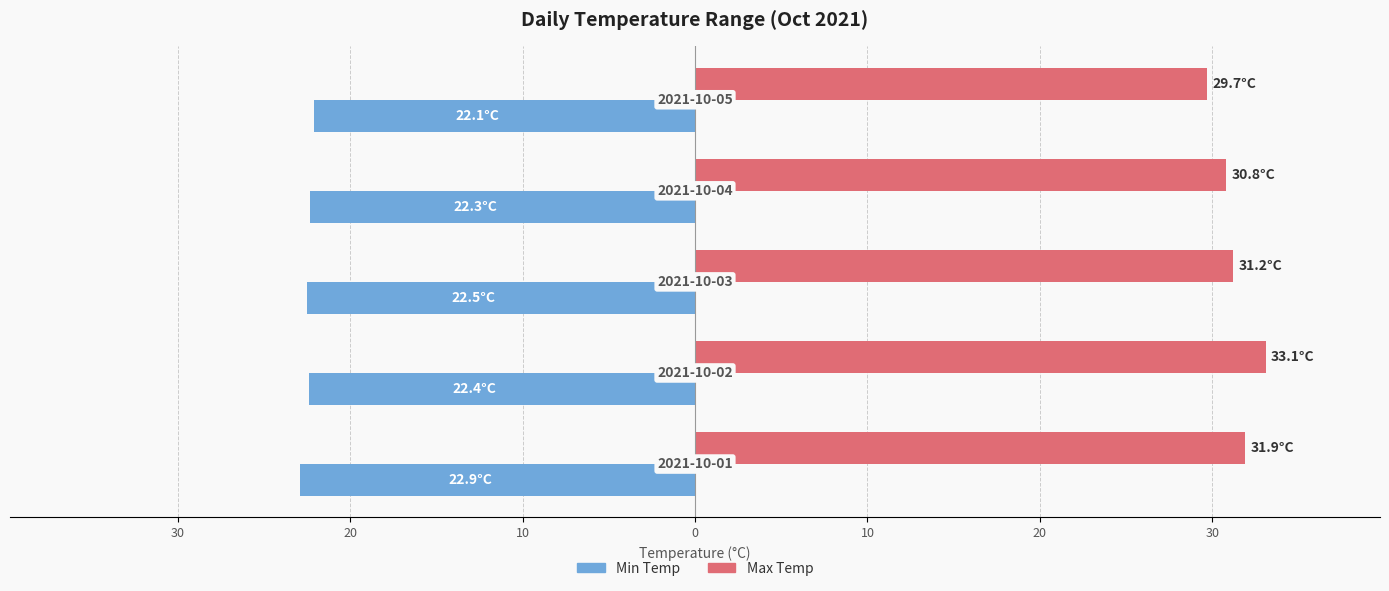

What are all the series names shown in the legend?

Min Temp, Max Temp